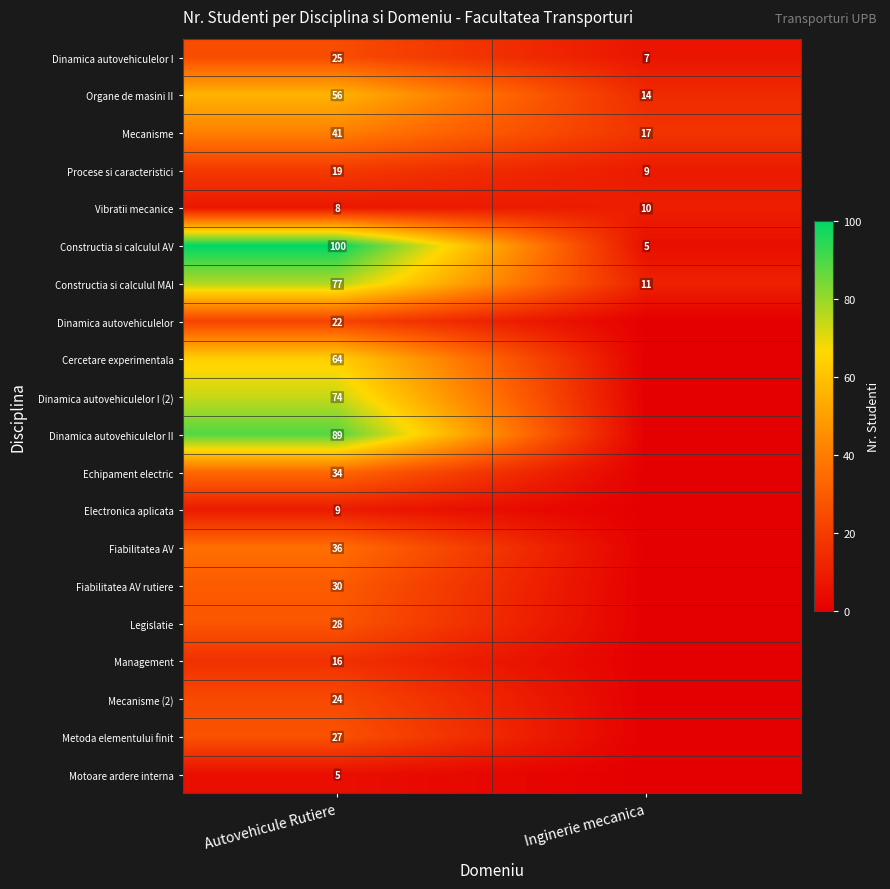

What is the difference between the highest and lowest values at Autovehicule Rutiere?

95